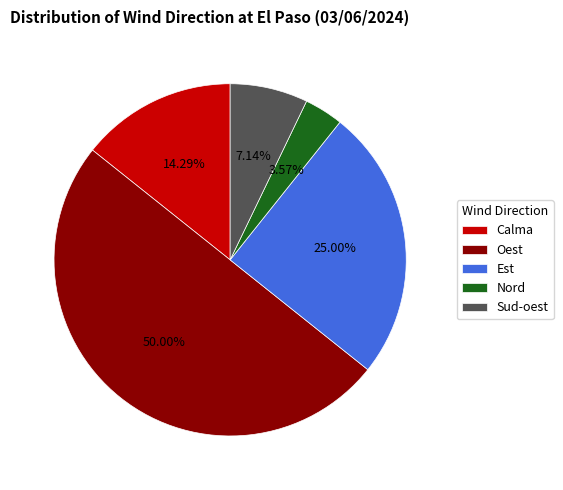

Approximately how many times larger is the value at Nord compared to Oest?

0.1